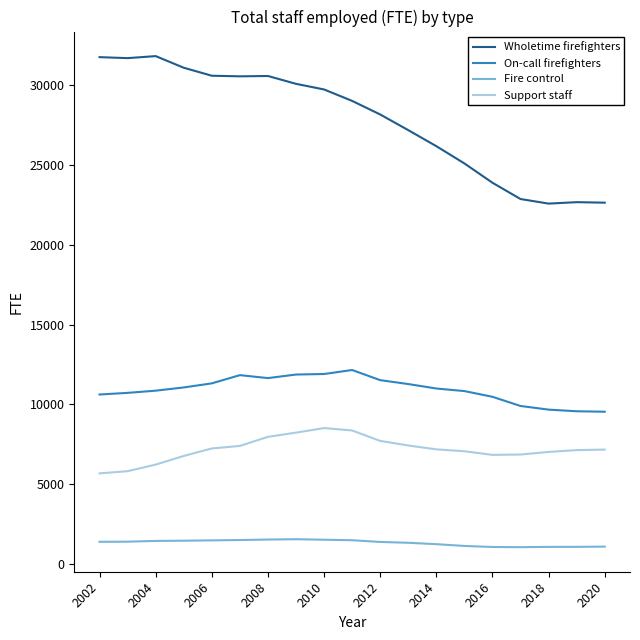

At how many categories does at least one series exceed 7101?

19